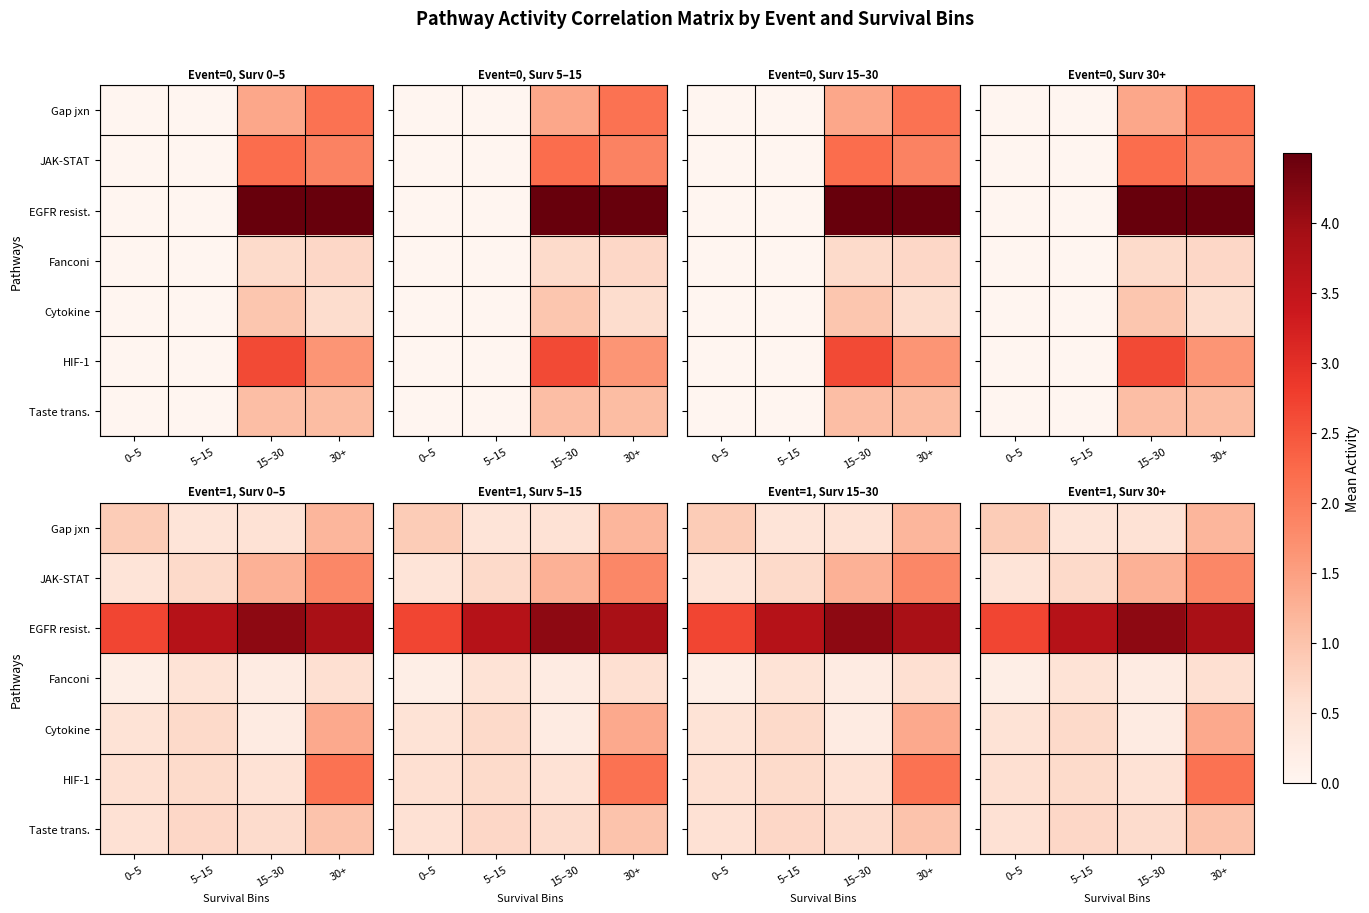

What is the sum of the JAK-STAT values at 15–30 and 30+?

3.1